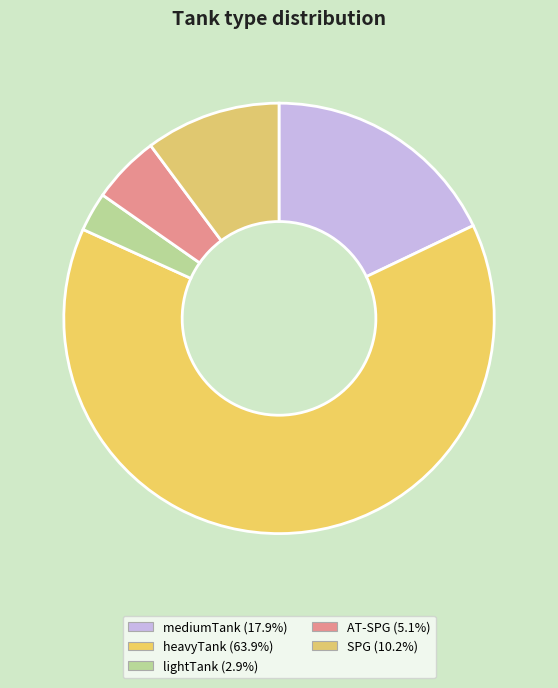

The lightTank slice represents 27% of the pie. True or false?

False